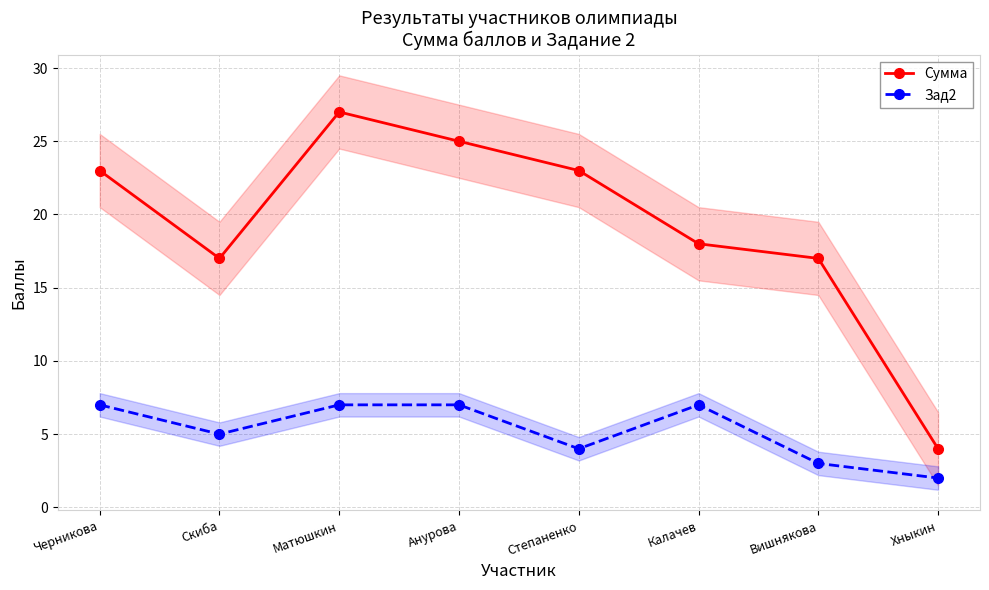

Is this an area chart (filled region under the line)?

No